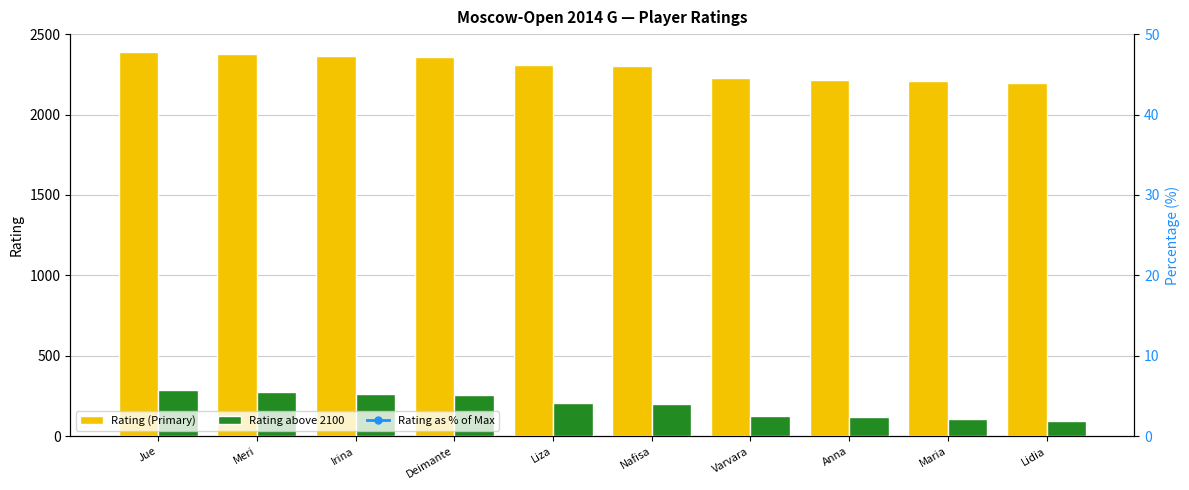

Between Varvara and Lidia, which series saw the biggest shift?

Rating (Primary)